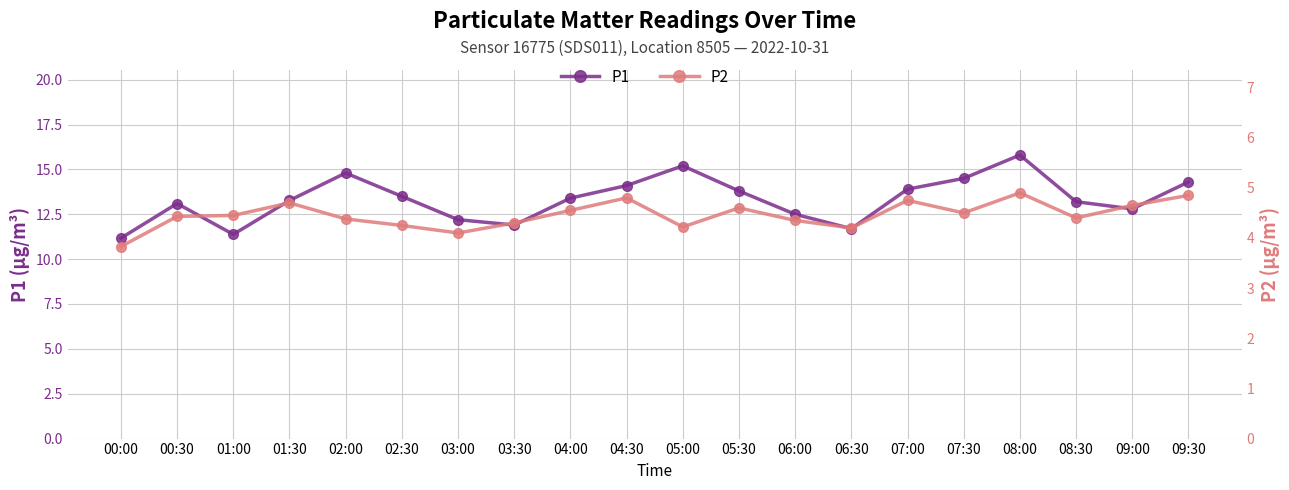

How many distinct data groups are displayed?

2